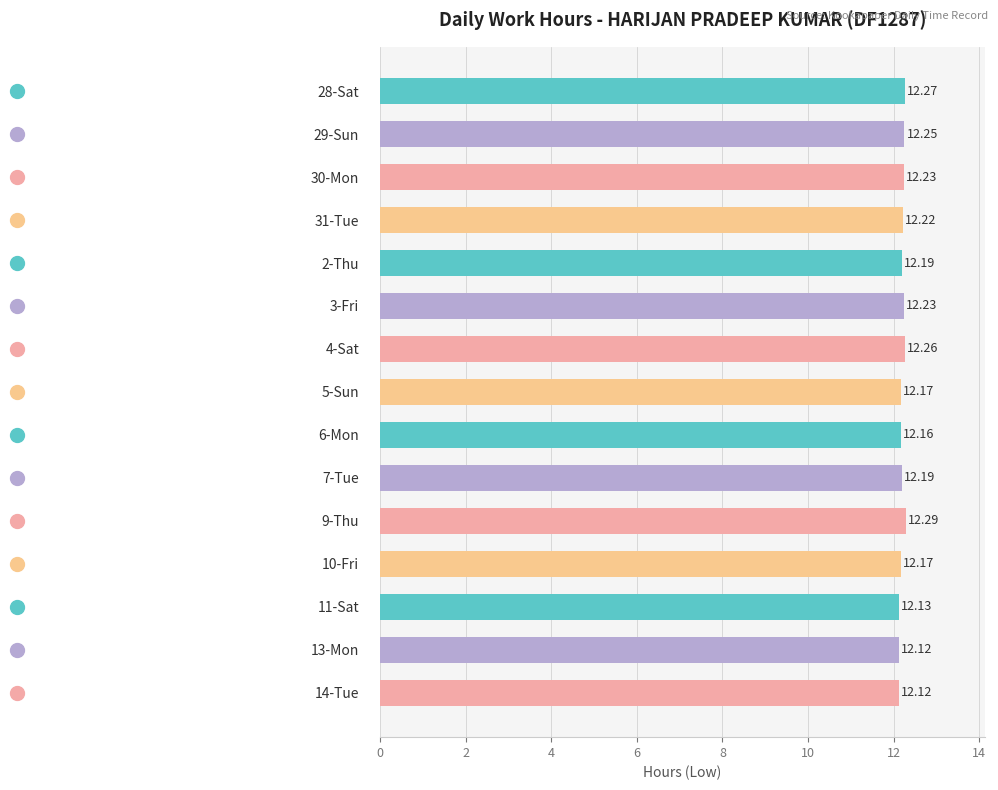

What is the change in value from 31-Tue to 9-Thu?

+0.1